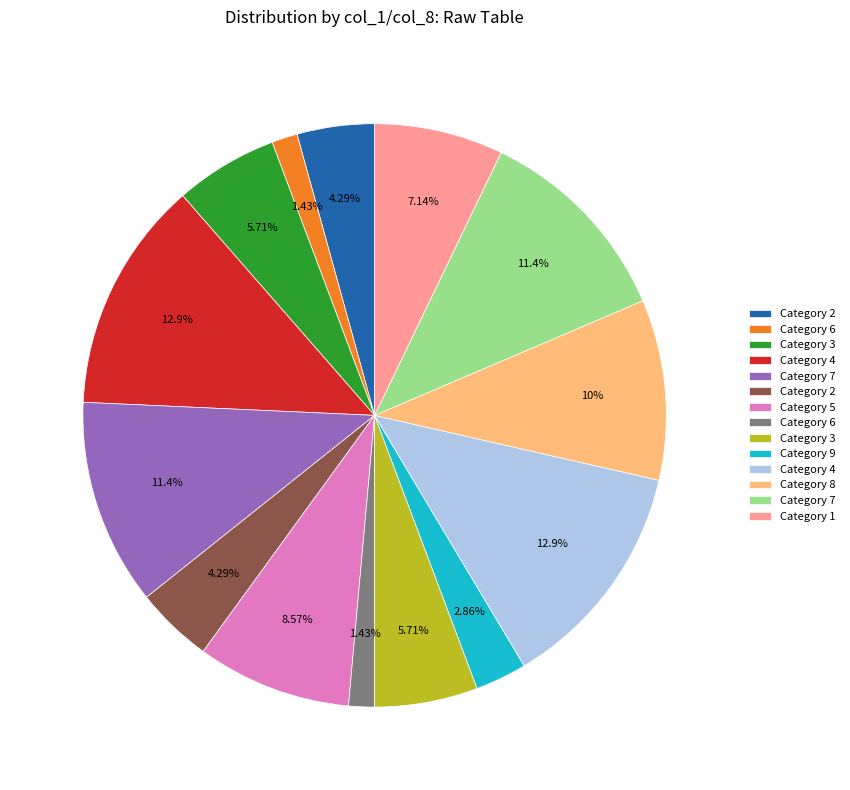

Is there any slice that represents more than half of the pie?

No